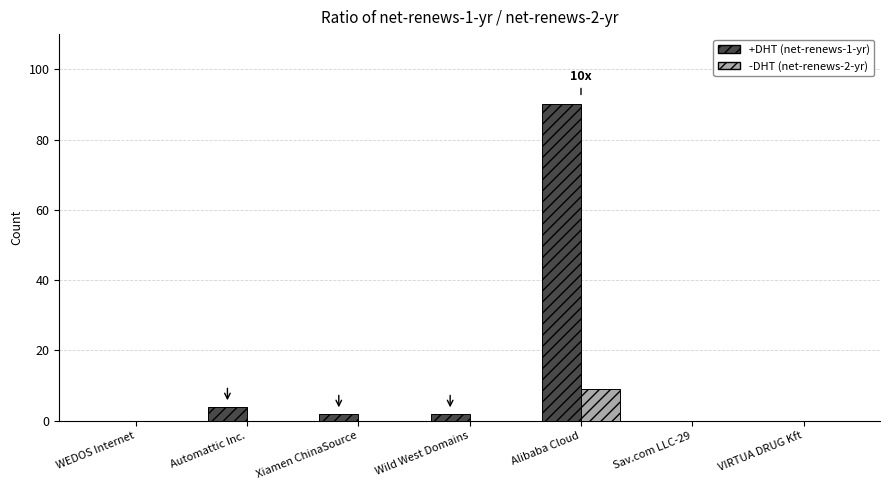

What is the maximum value for -DHT (net-renews-2-yr)?

9